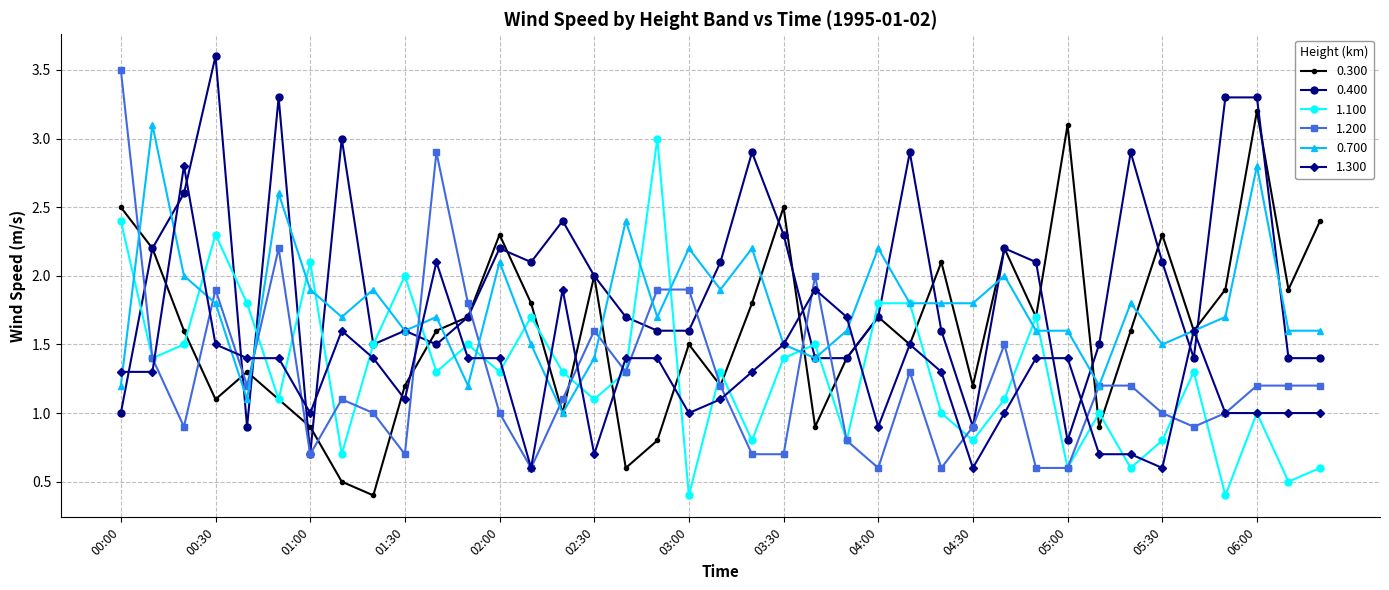

True or false: 0.300 has more than 1 points higher than both neighbors.

True